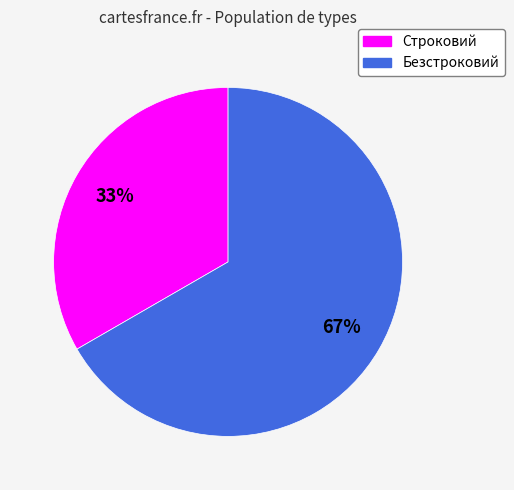

How many segments does this pie chart have?

2